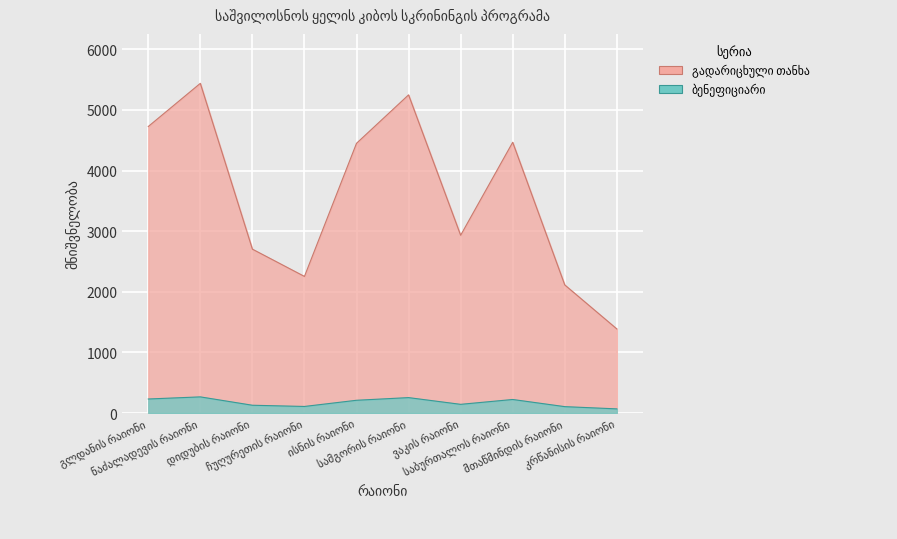

Rank the categories by გადარიცხული თანხა value from lowest to highest.

კრწანისის რაიონი, მთაწმინდის რაიონი, ჩუღურეთის რაიონი, დიდუბის რაიონი, ვაკის რაიონი, ისნის რაიონი, საბურთალოს რაიონი, გლდანის რაიონი, სამგორის რაიონი, ნაძალადევის რაიონი